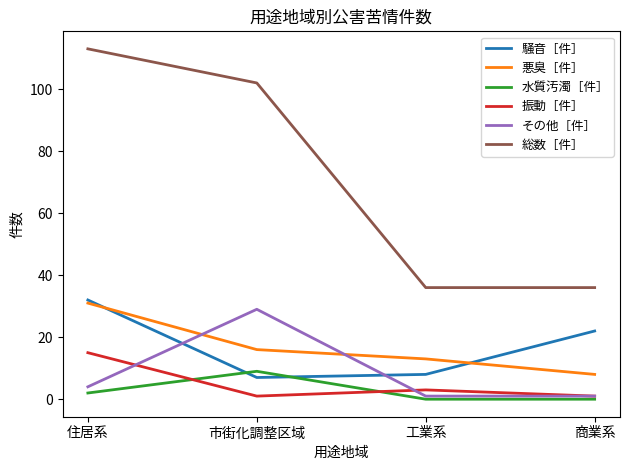

Reading left to right, list all the values displayed in this chart.

騒音［件］: 住居系=32	市街化調整区域=7	工業系=8	商業系=22
悪臭［件］: 住居系=31	市街化調整区域=16	工業系=13	商業系=8
水質汚濁［件］: 住居系=2	市街化調整区域=9	工業系=0	商業系=0
振動［件］: 住居系=15	市街化調整区域=1	工業系=3	商業系=1
その他［件］: 住居系=4	市街化調整区域=29	工業系=1	商業系=1
総数［件］: 住居系=113	市街化調整区域=102	工業系=36	商業系=36